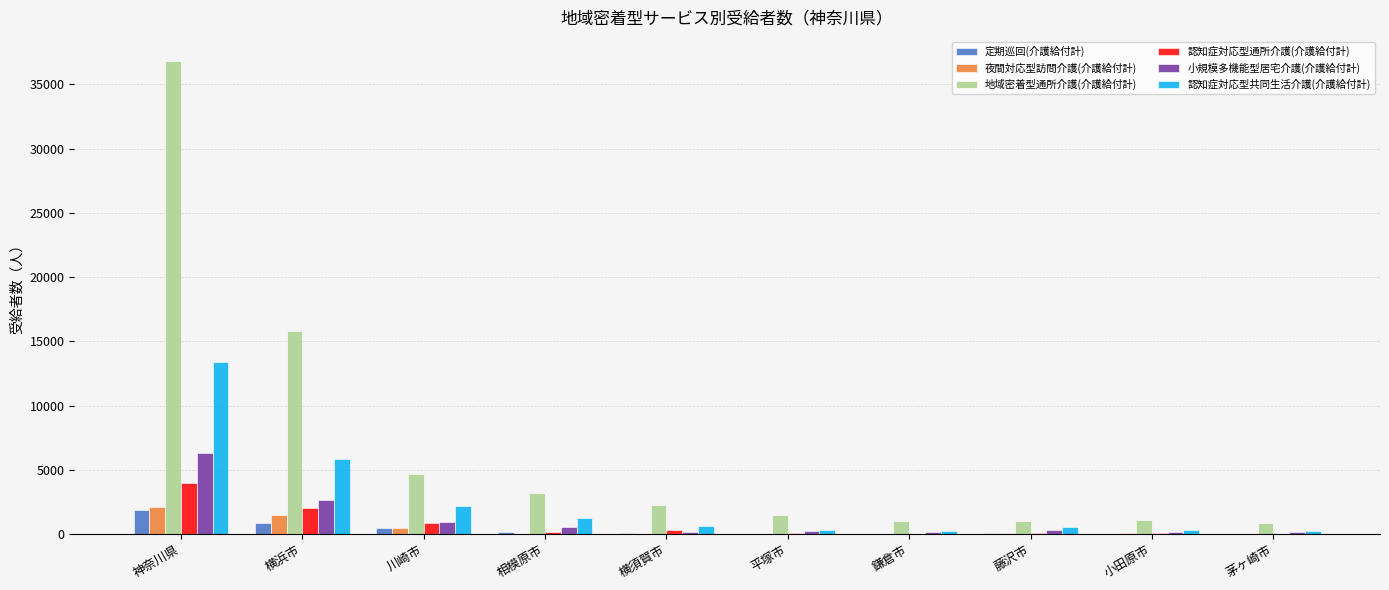

How many distinct data groups are displayed?

6